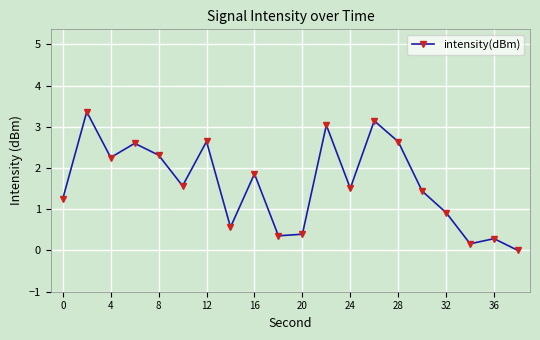

Is this an area chart (filled region under the line)?

No